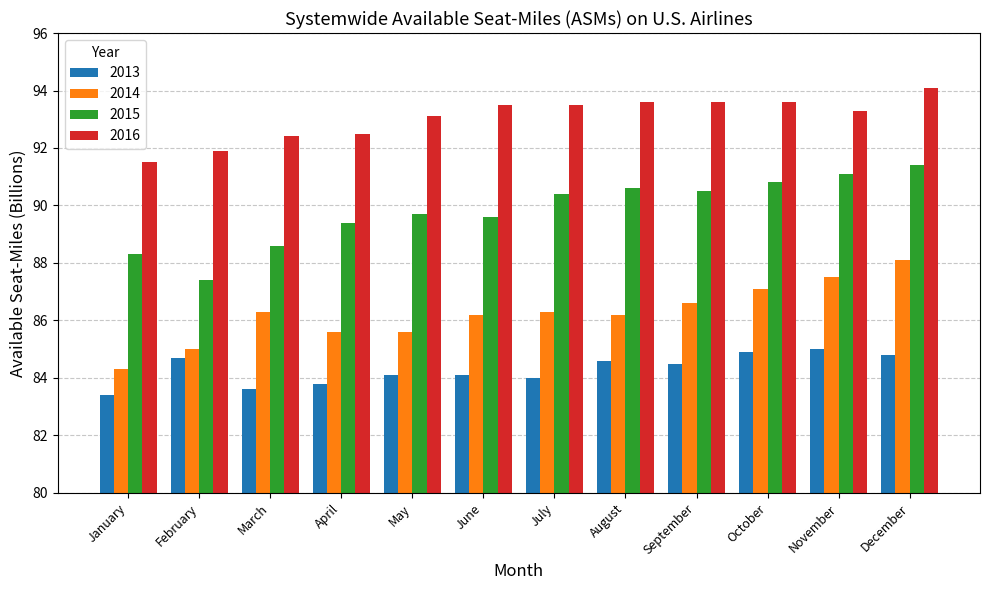

What is the maximum value shown in the chart?

94.1